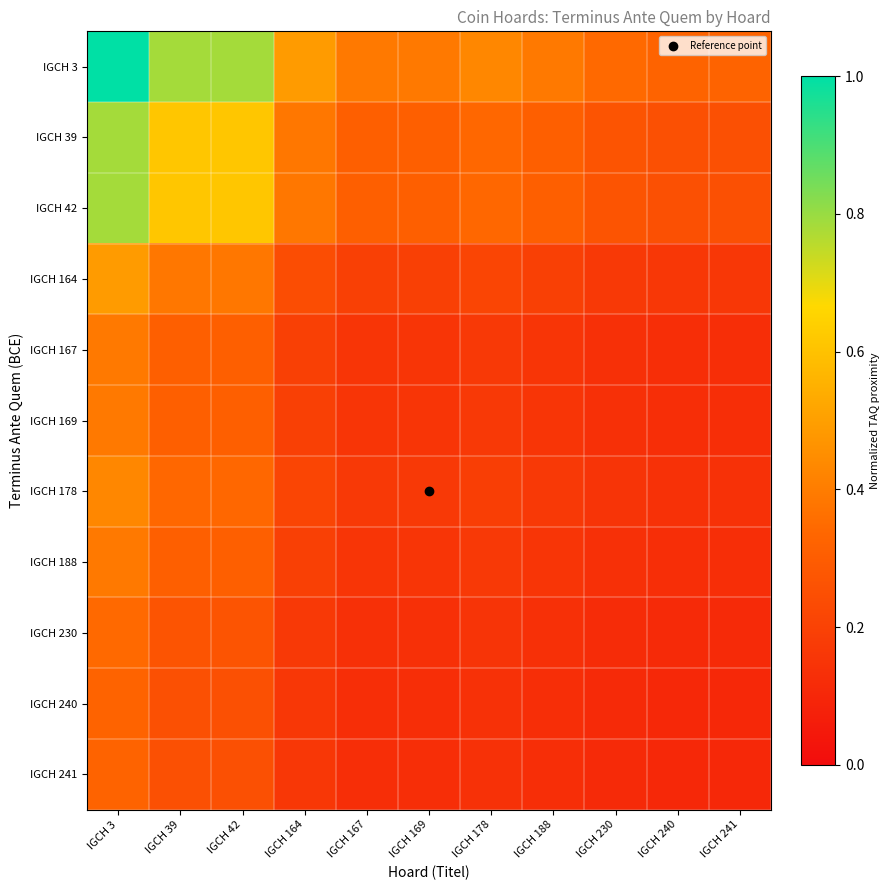

List the series in order of their peak value, lowest first.

IGCH 240, IGCH 241, IGCH 230, IGCH 167, IGCH 169, IGCH 188, IGCH 178, IGCH 164, IGCH 39, IGCH 42, IGCH 3